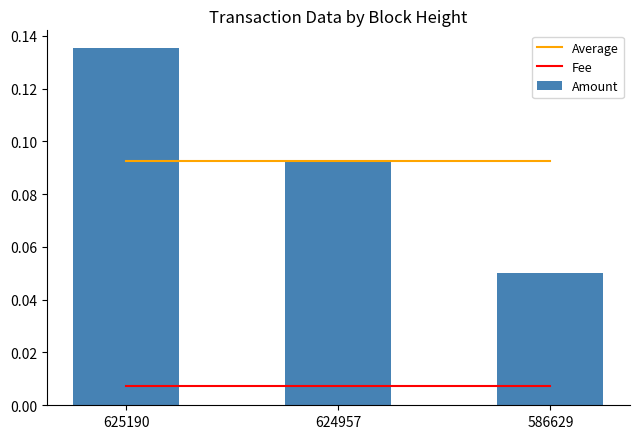

The value of Average at 624957 is 0.1. True or false?

False